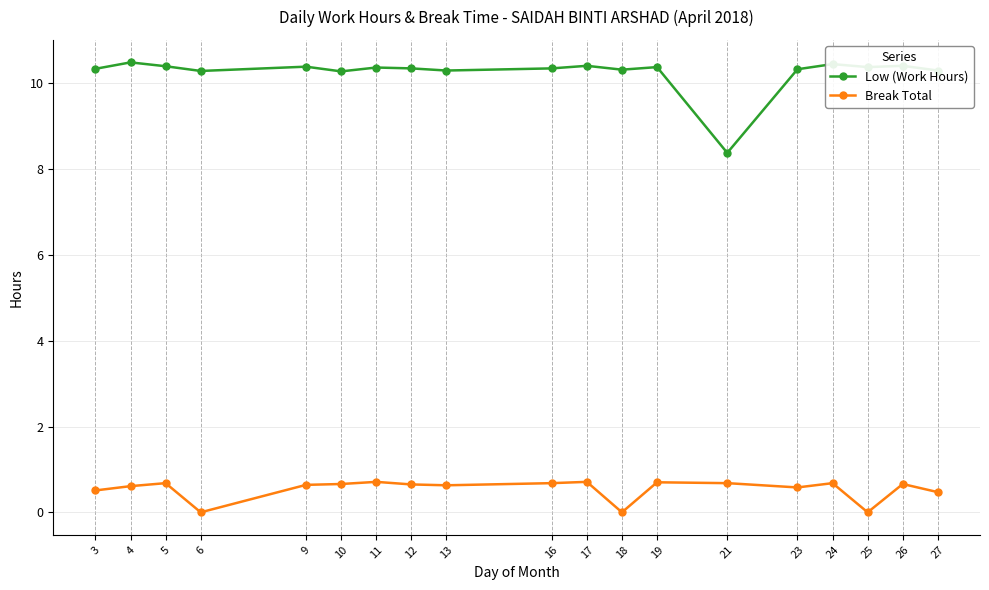

What is the greatest value displayed?

10.5